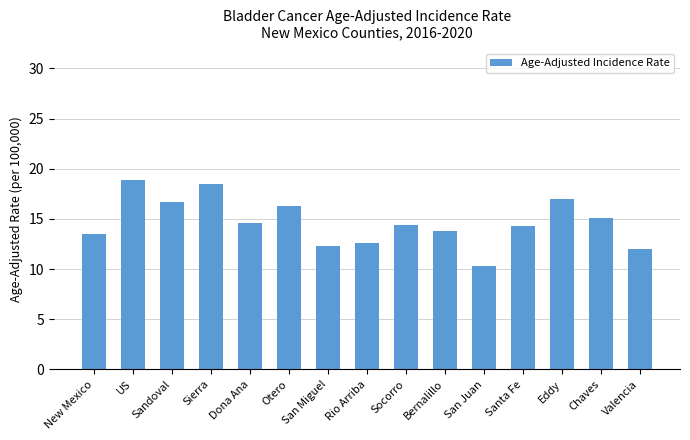

What is the value of the 9th bar from the left?

14.4